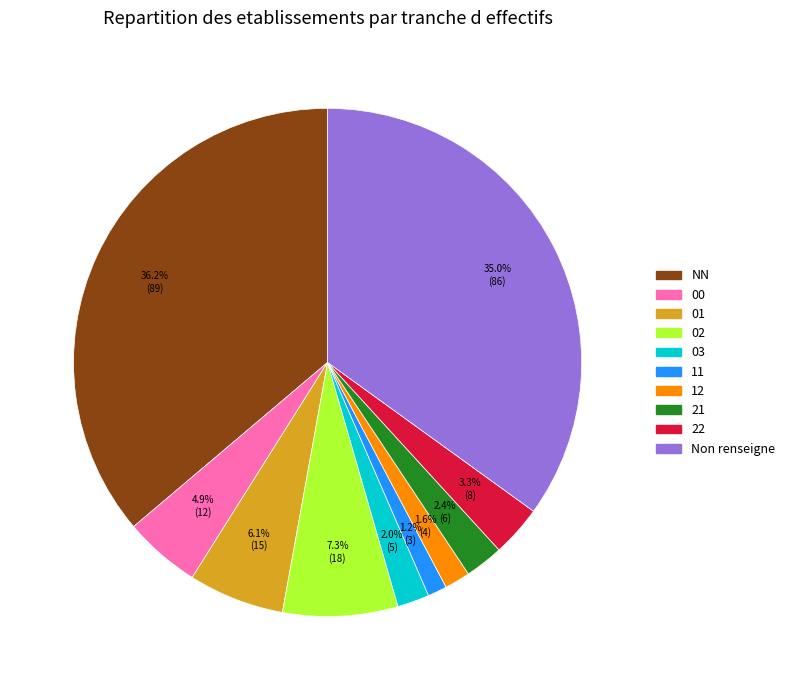

Is there any slice that represents more than half of the pie?

No